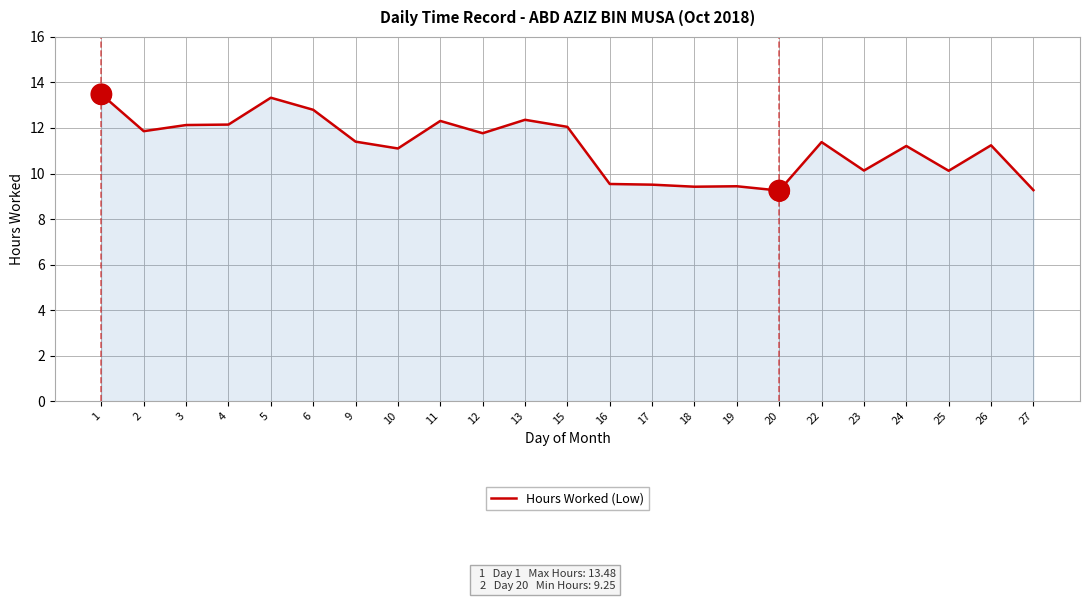

Between 16 and 26, which is larger?

26